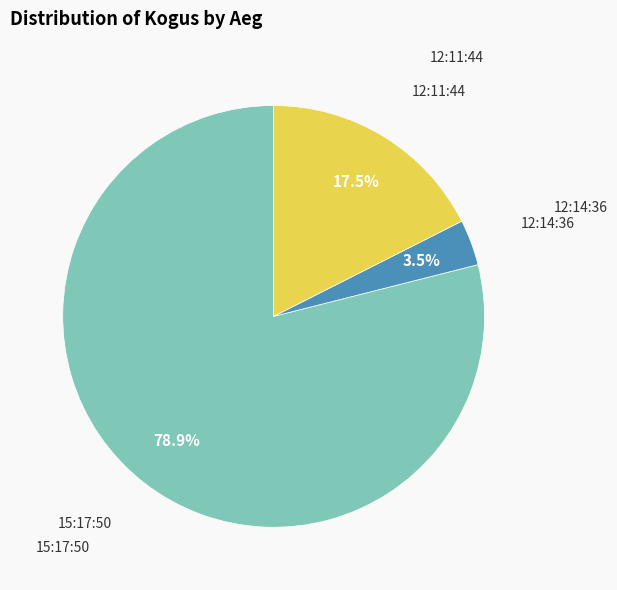

Is there a majority slice in this chart?

Yes